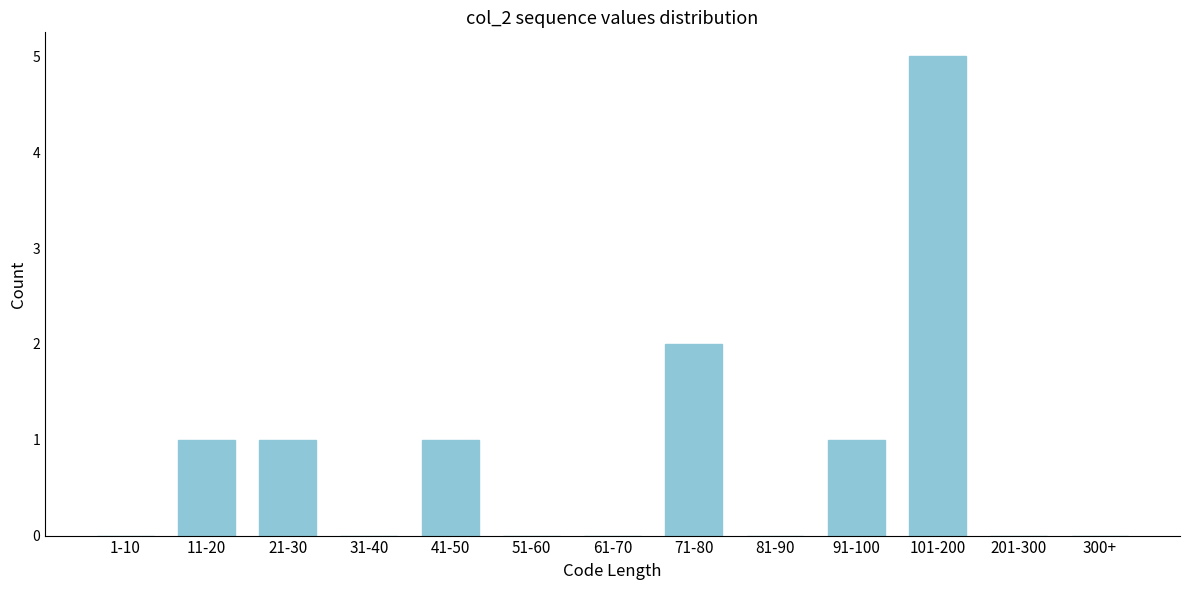

Reading left to right, extract all data points from this chart.

1-10=0	11-20=1	21-30=1	31-40=0	41-50=1	51-60=0	61-70=0	71-80=2	81-90=0	91-100=1	101-200=5	201-300=0	300+=0